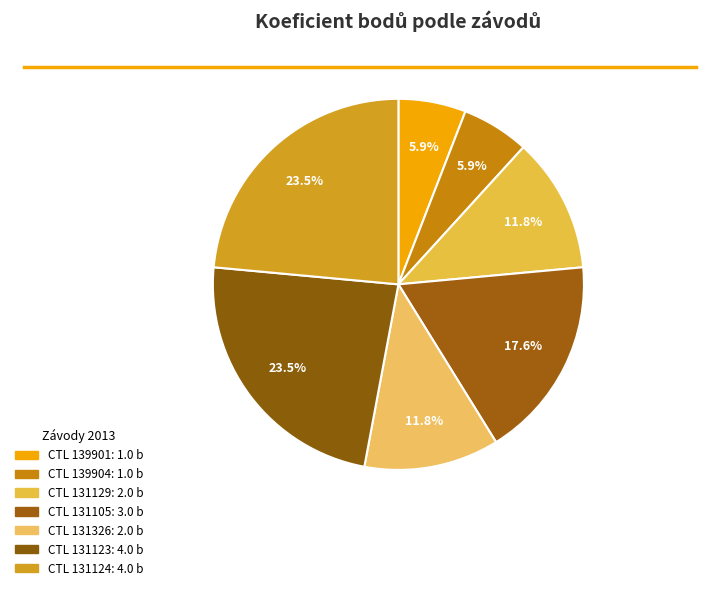

Which category has the biggest portion of the pie?

131123